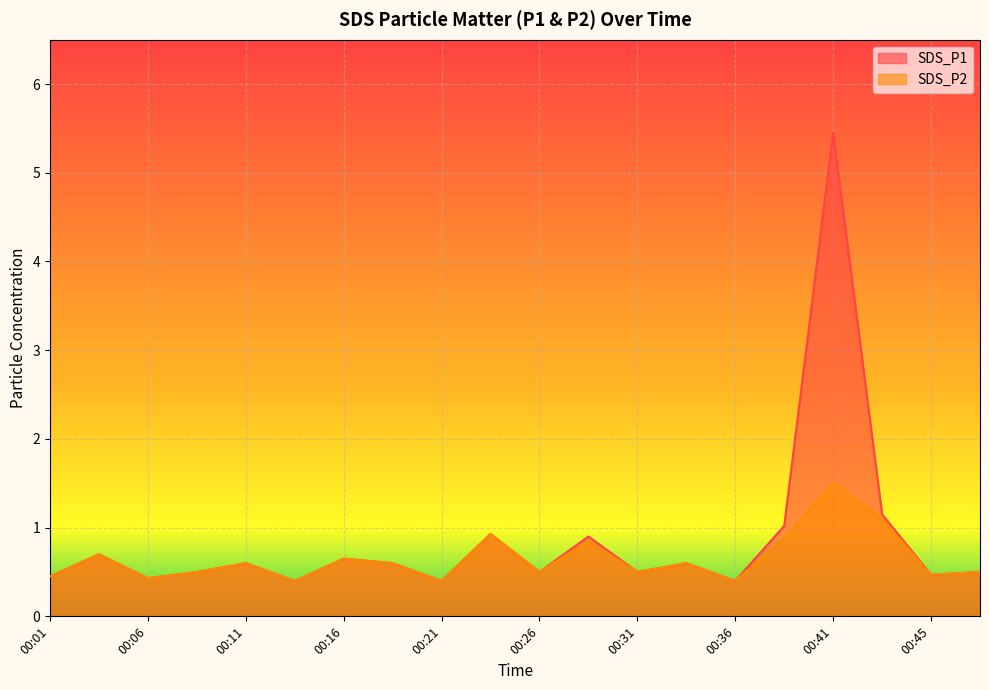

Reading left to right, extract all data points from this chart.

SDS_P1: 0.5	0.7	0.4	0.5	0.6	0.4	0.7	0.6	0.4	0.9	0.5	0.9	0.5	0.6	0.4	1.0	5.5	1.1	0.5	0.5
SDS_P2: 0.5	0.7	0.4	0.5	0.6	0.4	0.7	0.6	0.4	0.9	0.5	0.8	0.5	0.6	0.4	0.9	1.5	1.1	0.5	0.5